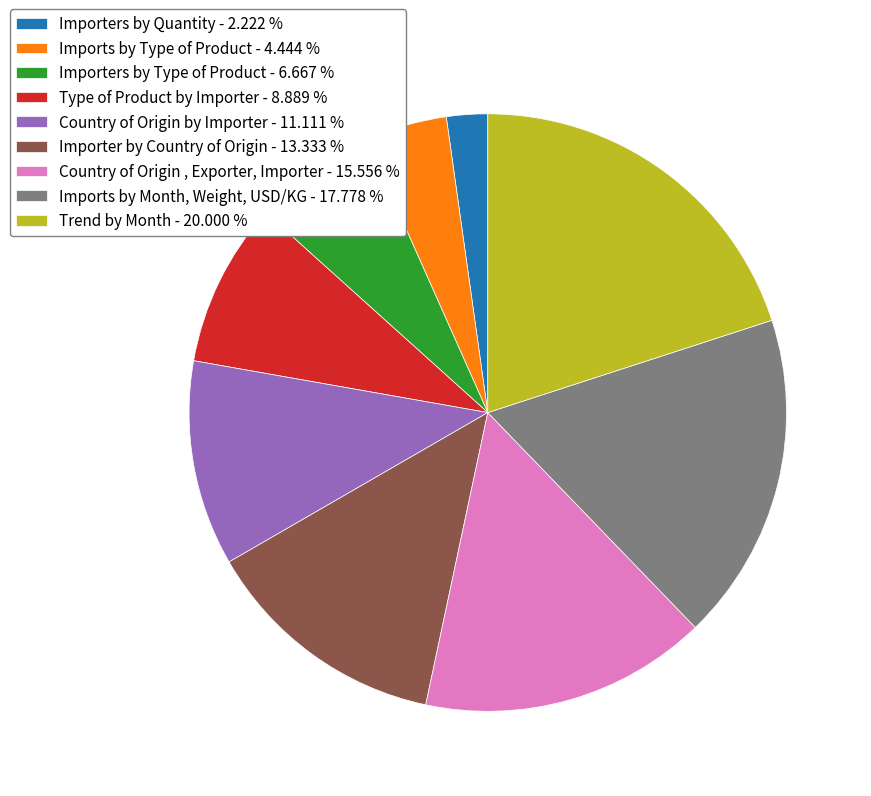

The Country of Origin , Exporter, Importer slice represents 16% of the pie. True or false?

True